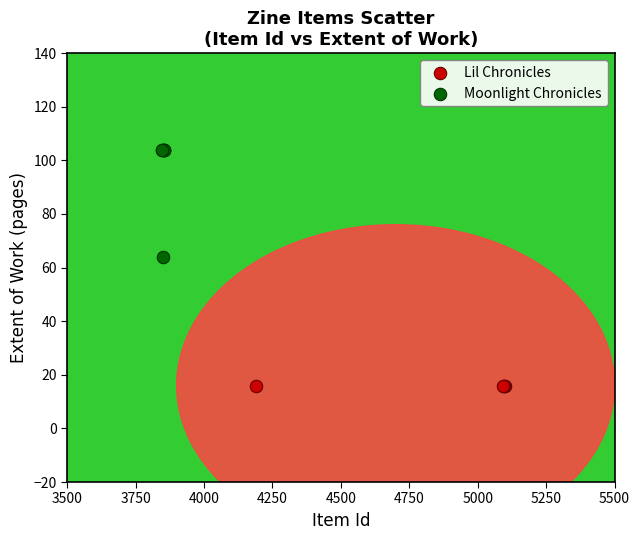

Which series reaches the minimum Y coordinate?

Lil Chronicles